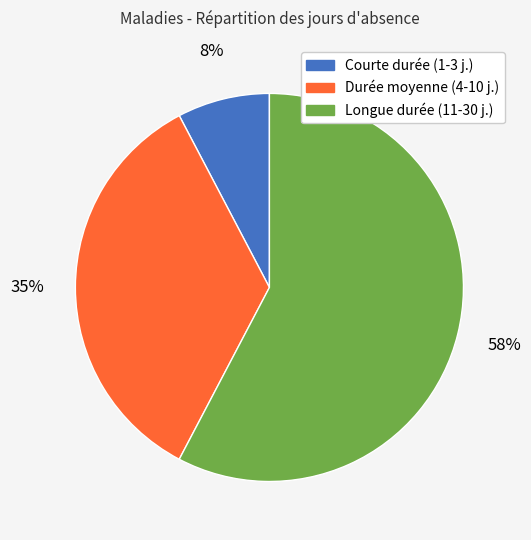

To the nearest percent, what percentage of the pie is Durée moyenne (4-10 j.)?

35%